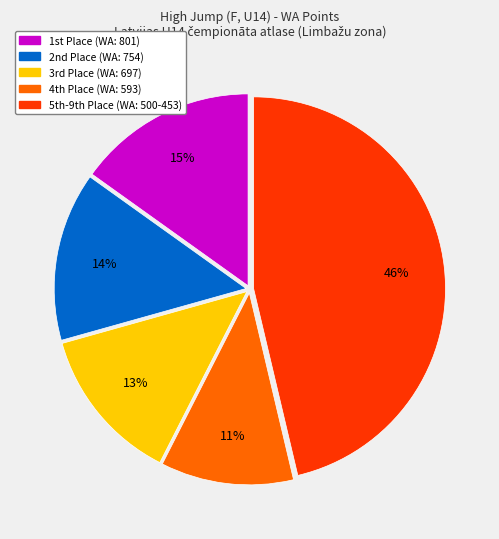

How many segments does this pie chart have?

5